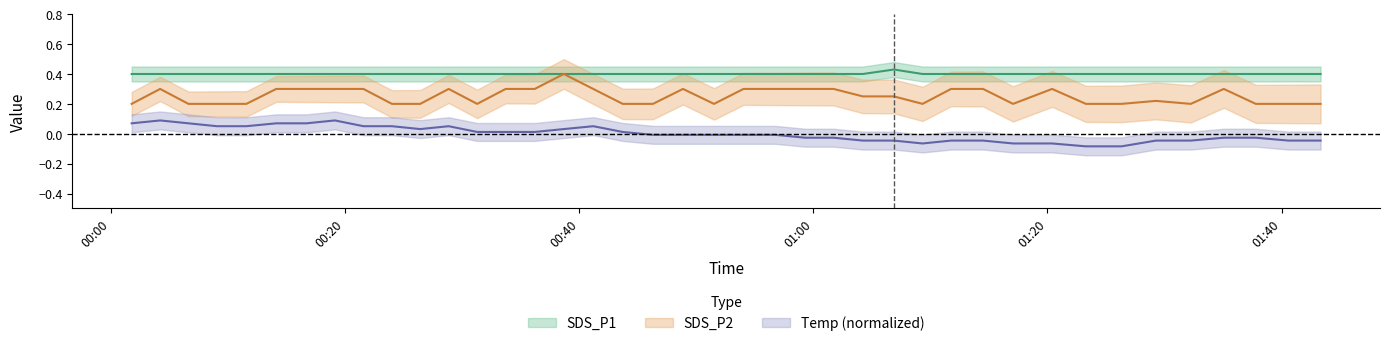

Reading left to right, list all the values displayed in this chart.

SDS_P1: 0.4	0.4	0.4	0.4	0.4	0.4	0.4	0.4	0.4	0.4	0.4	0.4	0.4	0.4	0.4	0.4	0.4	0.4	0.4	0.4	0.4	0.4	0.4	0.4	0.4	0.4	0.4	0.4	0.4	0.4	0.4	0.4	0.4	0.4	0.4	0.4	0.4	0.4	0.4	0.4
SDS_P2: 0.2	0.3	0.2	0.2	0.2	0.3	0.3	0.3	0.3	0.2	0.2	0.3	0.2	0.3	0.3	0.4	0.3	0.2	0.2	0.3	0.2	0.3	0.3	0.3	0.3	0.2	0.2	0.2	0.3	0.3	0.2	0.3	0.2	0.2	0.2	0.2	0.3	0.2	0.2	0.2
Temp: 0.1	0.1	0.1	0.1	0.1	0.1	0.1	0.1	0.1	0.1	0.0	0.1	0.0	0.0	0.0	0.0	0.1	0.0	-0.0	-0.0	-0.0	-0.0	-0.0	-0.0	-0.0	-0.0	-0.0	-0.1	-0.0	-0.0	-0.1	-0.1	-0.1	-0.1	-0.0	-0.0	-0.0	-0.0	-0.0	-0.0